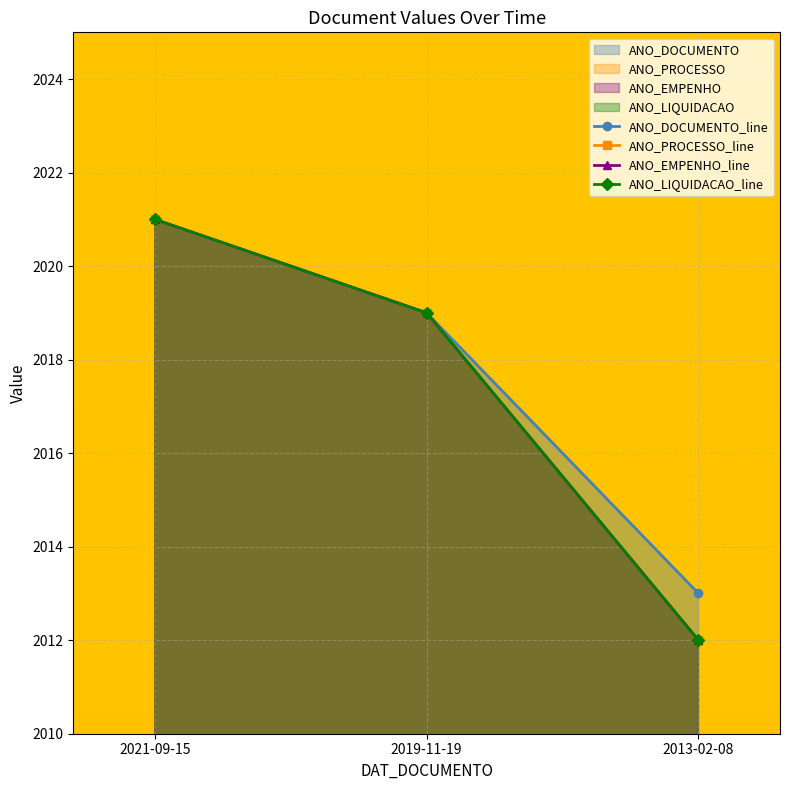

Which label corresponds to the smallest value in the chart?

2013-02-08